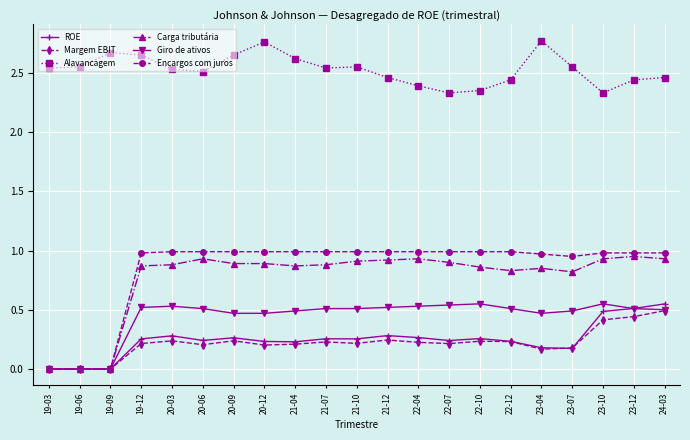

Is the value of Giro de ativos at 19-09 greater than the value of Alavancagem at 21-04?

No